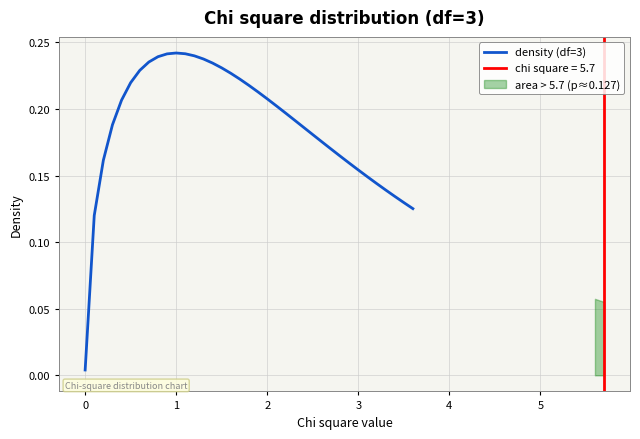

Read the value at 2.

0.2